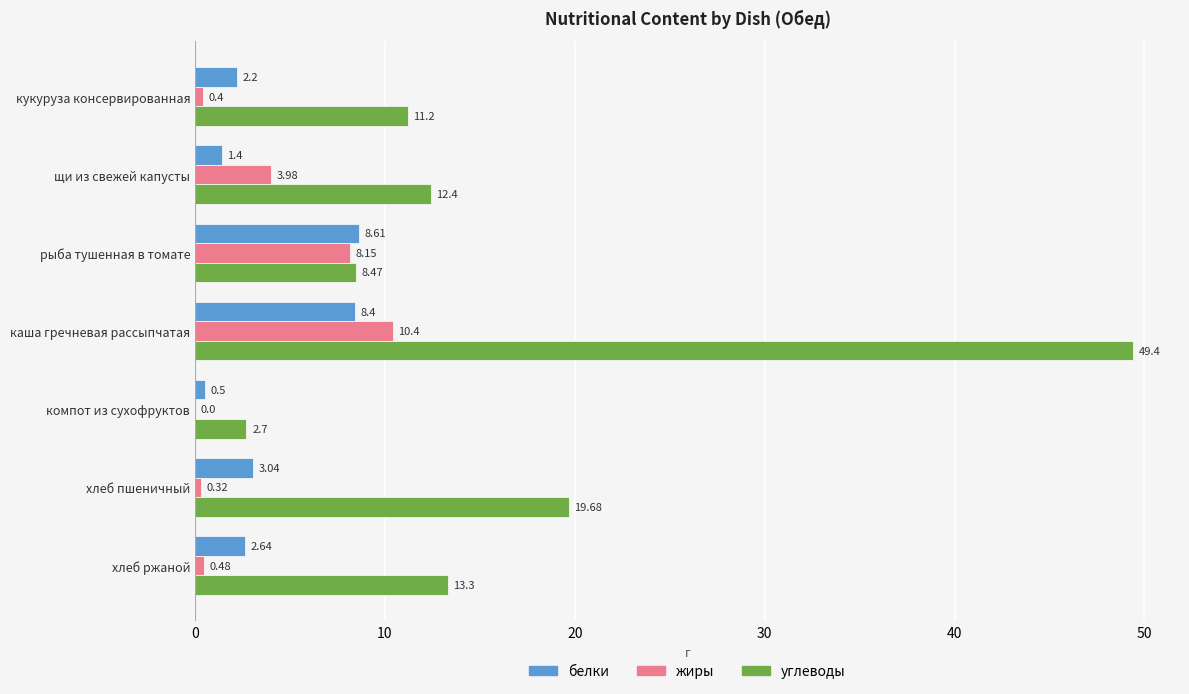

Between щи из свежей капусты and хлеб пшеничный, which series saw the biggest shift?

углеводы